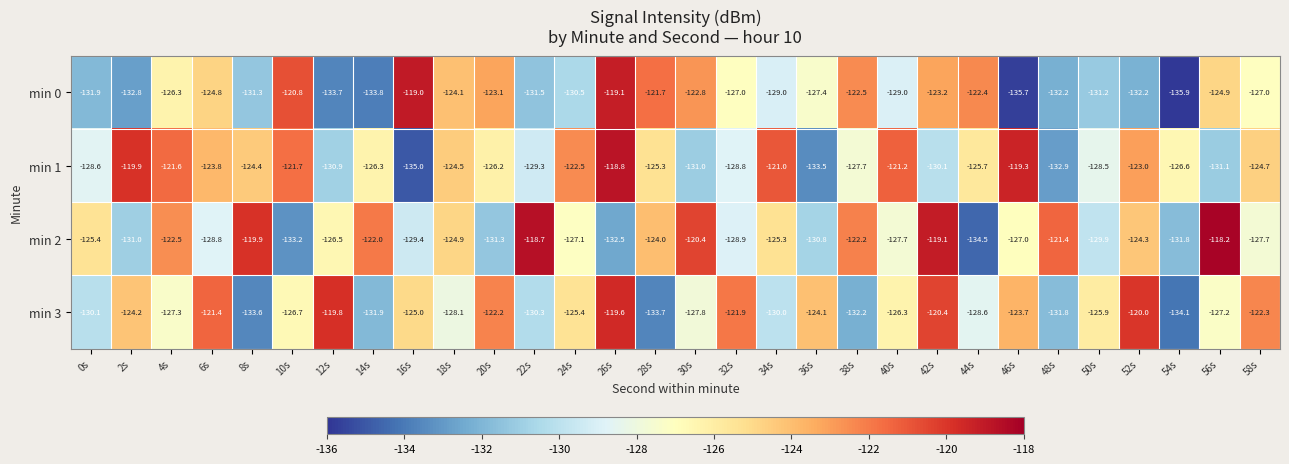

Which series has the largest total across all categories?

min 1